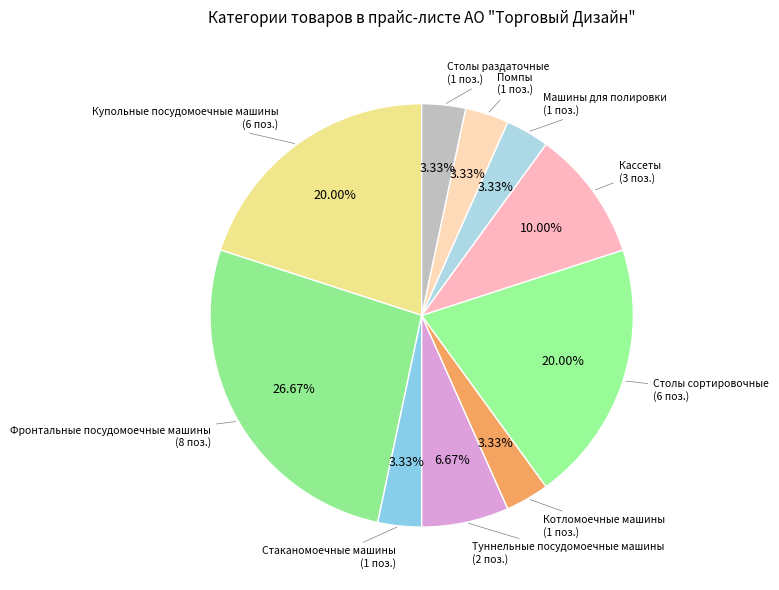

Is it true that Туннельные посудомоечные машины is 7% of the pie?

True